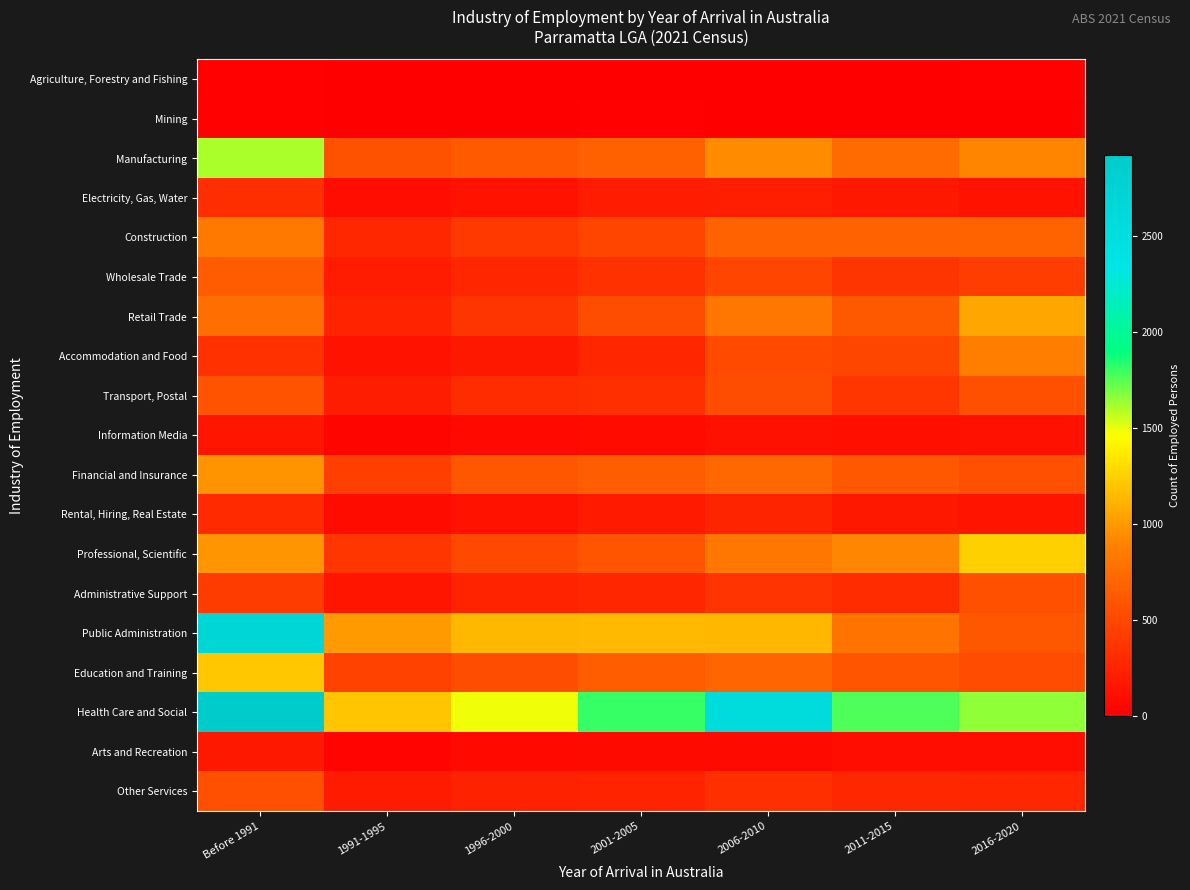

Which series has the largest total across all categories?

Health Care and Social